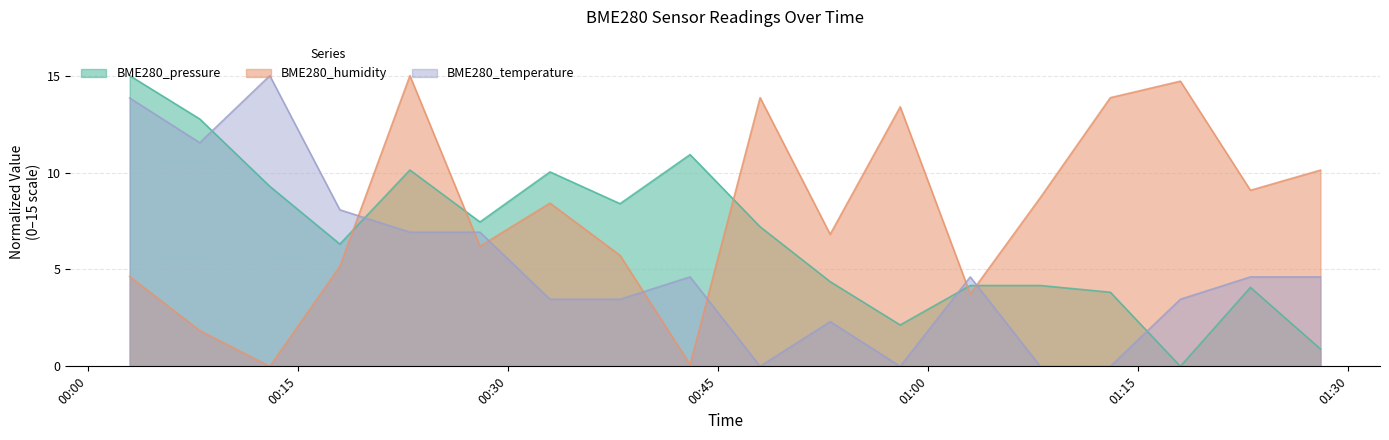

Where does the BME280_humidity series first go above 8?

2022/12/04 00:23